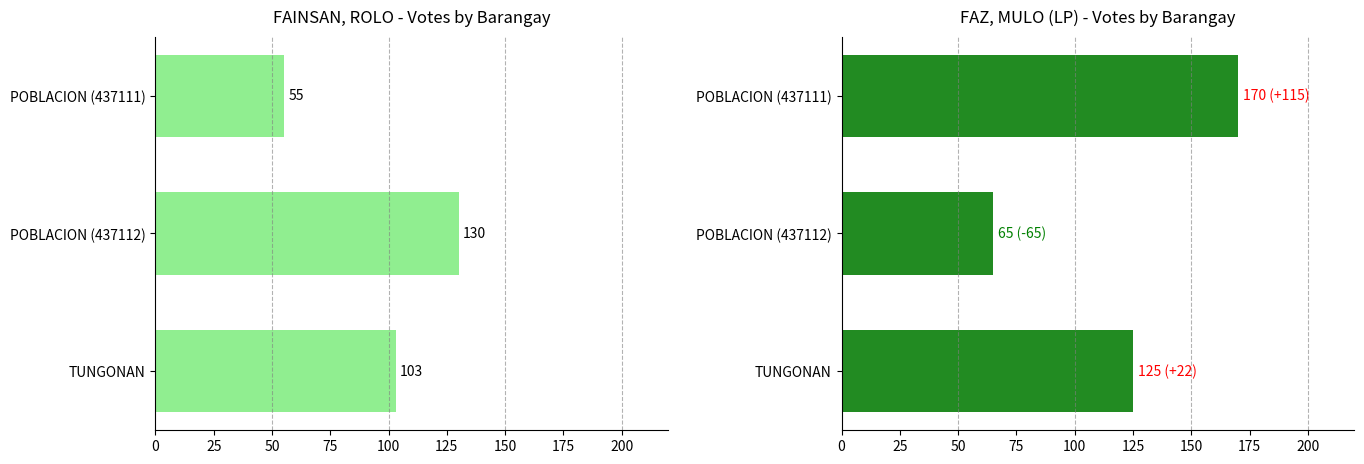

What is the sum of the FAZ, MULO (LP) values at POBLACION (437111) and TUNGONAN?

295